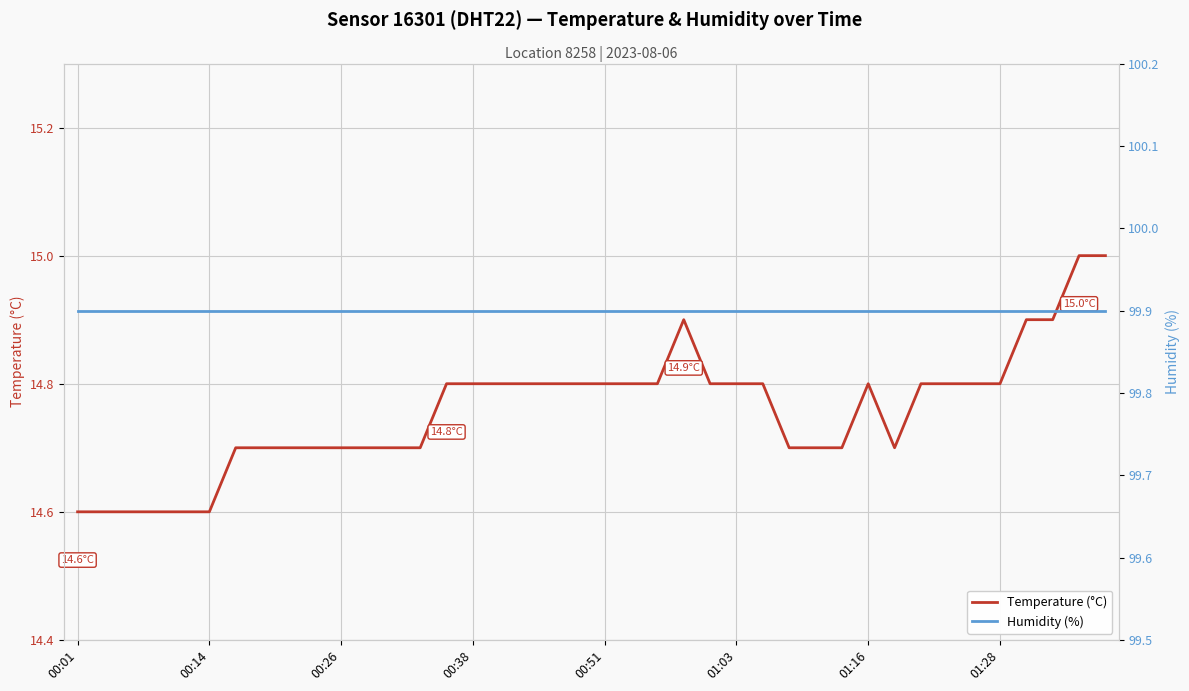

What is the sum of all Humidity (%) values?

3996.0